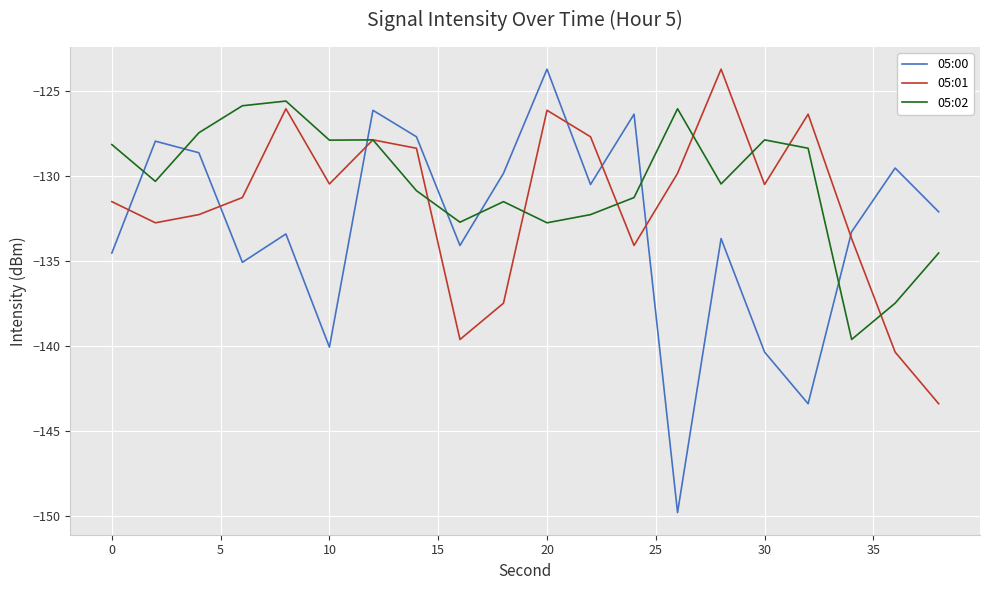

Which series has the widest spread of values?

05:00